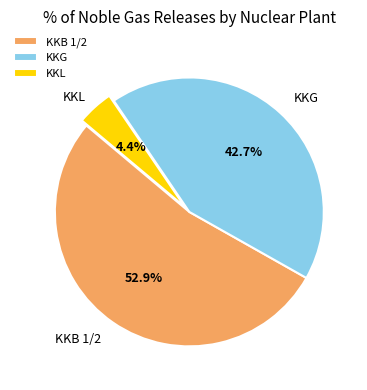

How many slices are in this pie chart?

3